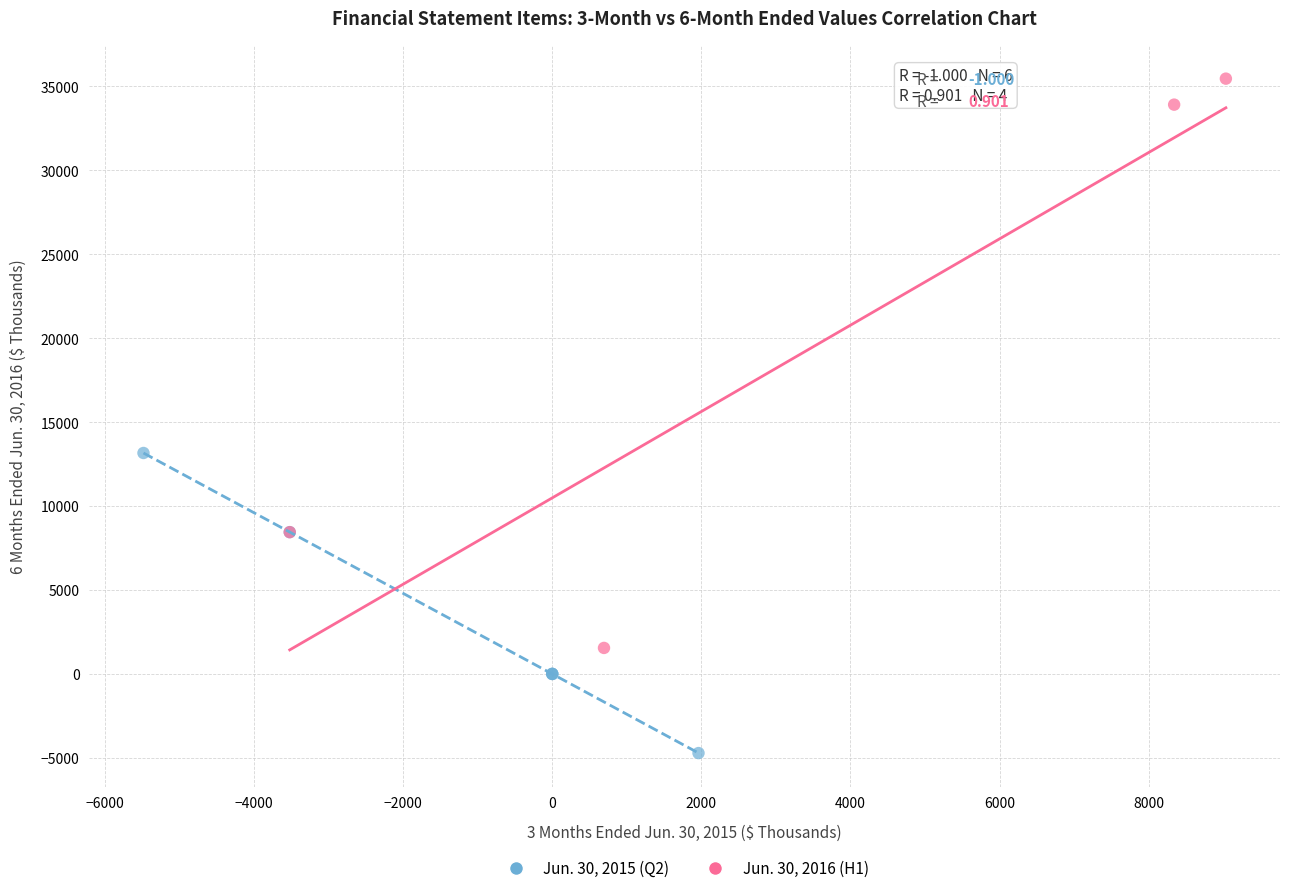

Which series reaches the minimum Y coordinate?

Jun. 30, 2015 (Q2)